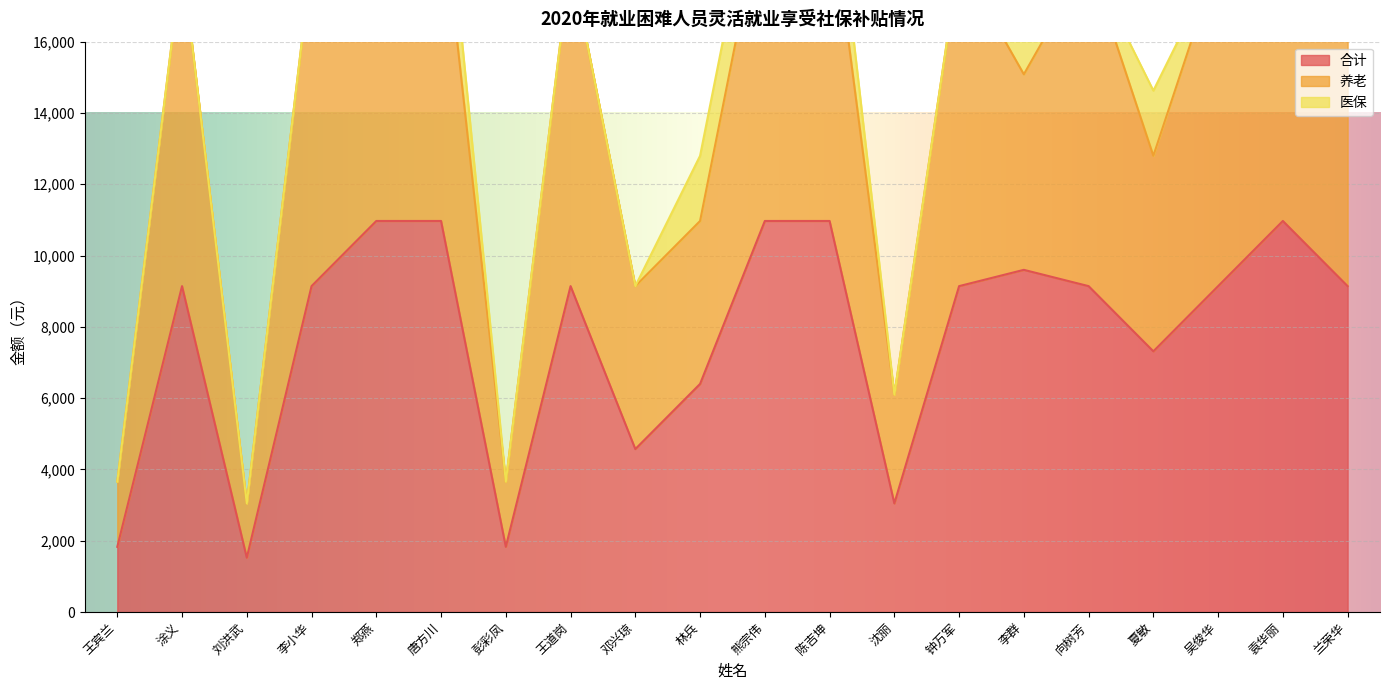

The 合计 series shows 9142 at 王道岗. True or false?

True